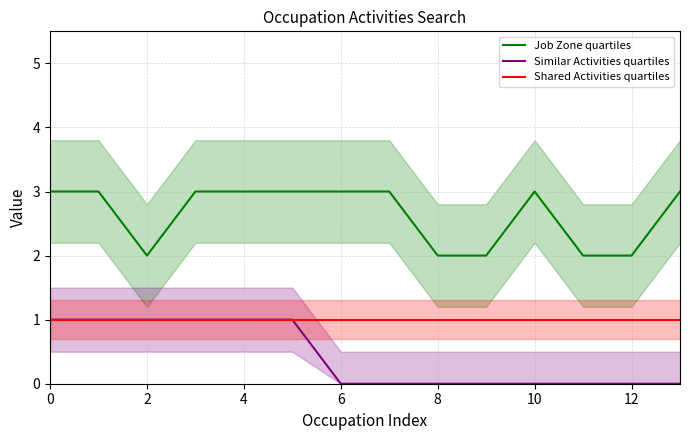

How many series are shown in this chart?

3